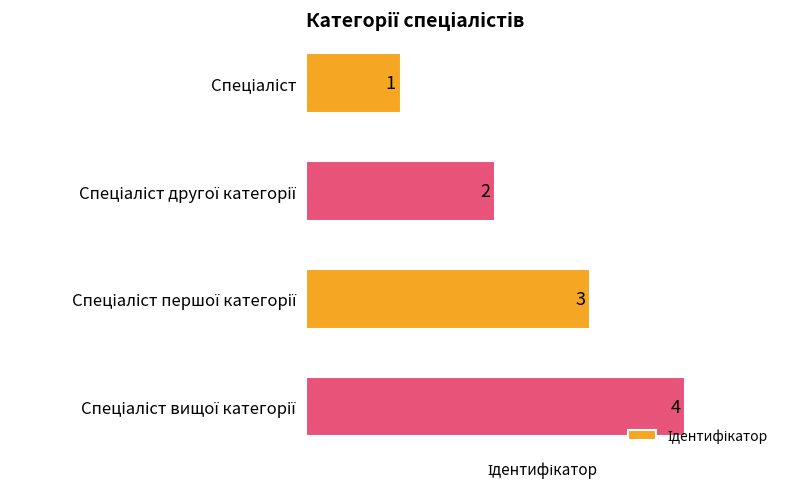

What is the greatest value displayed?

4